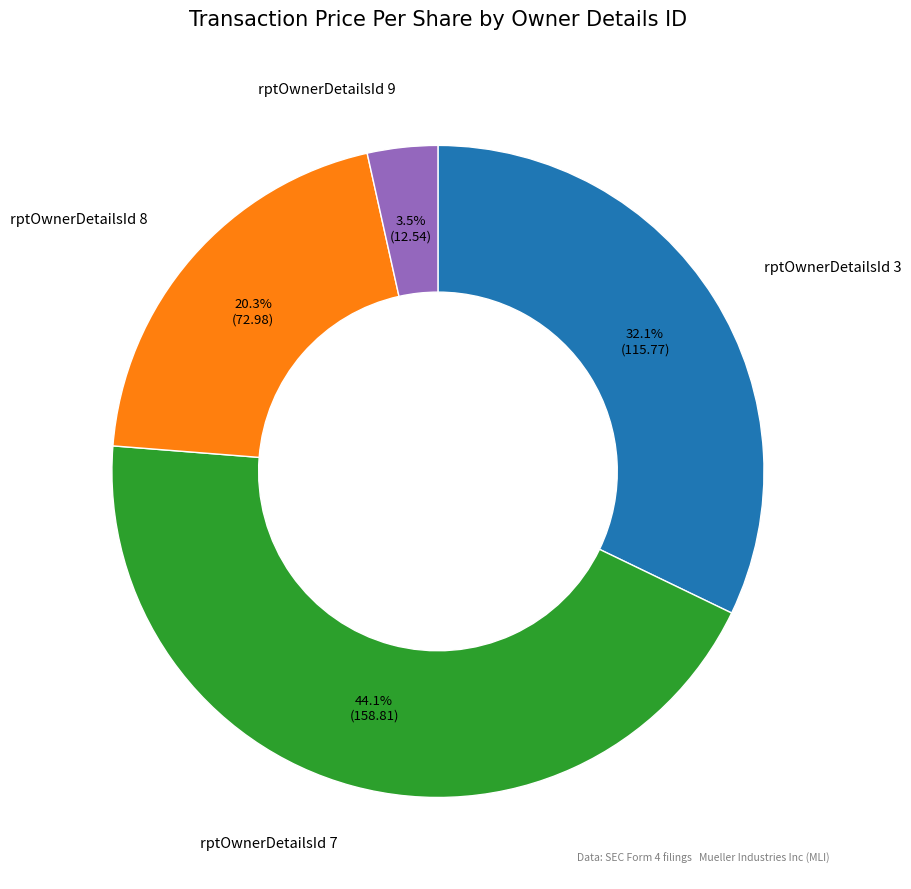

How many segments does this pie chart have?

4